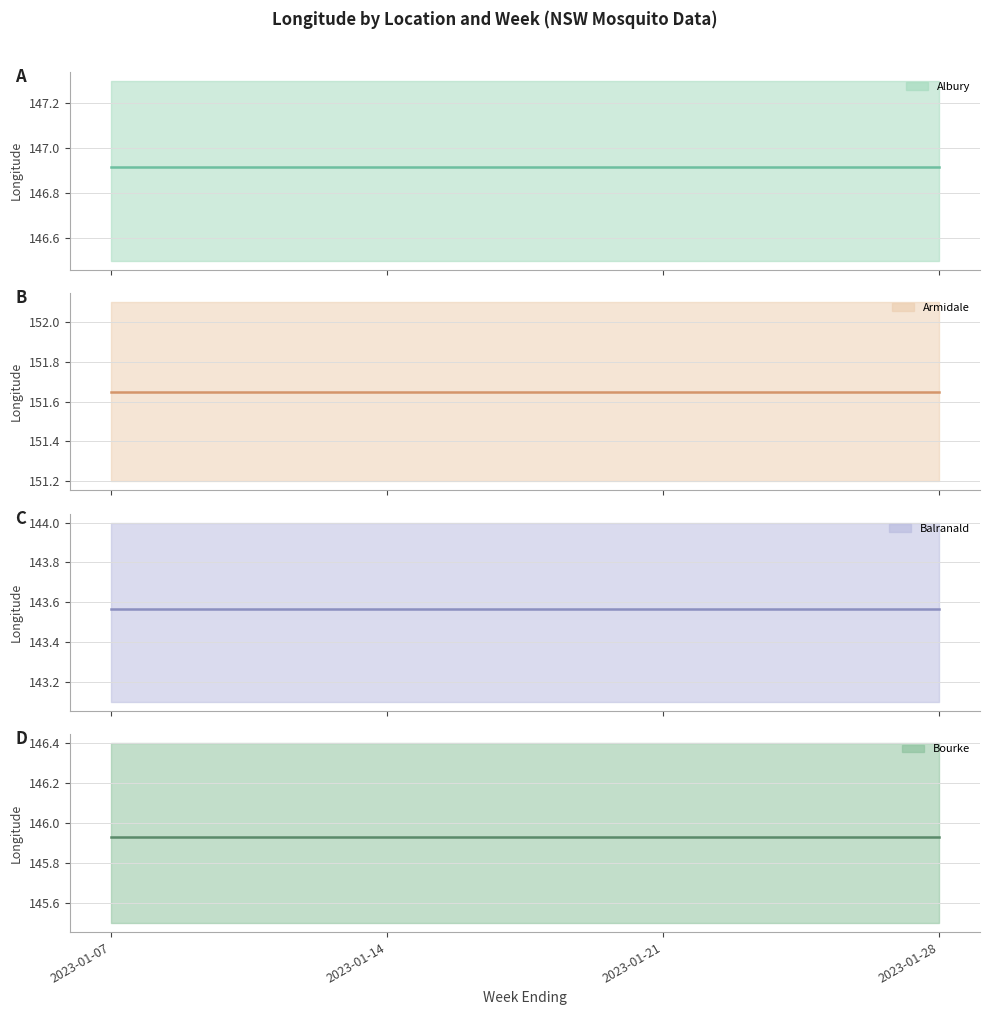

Is the value of Albury at 2023-01-21 greater than the value of Armidale at 2023-01-14?

No